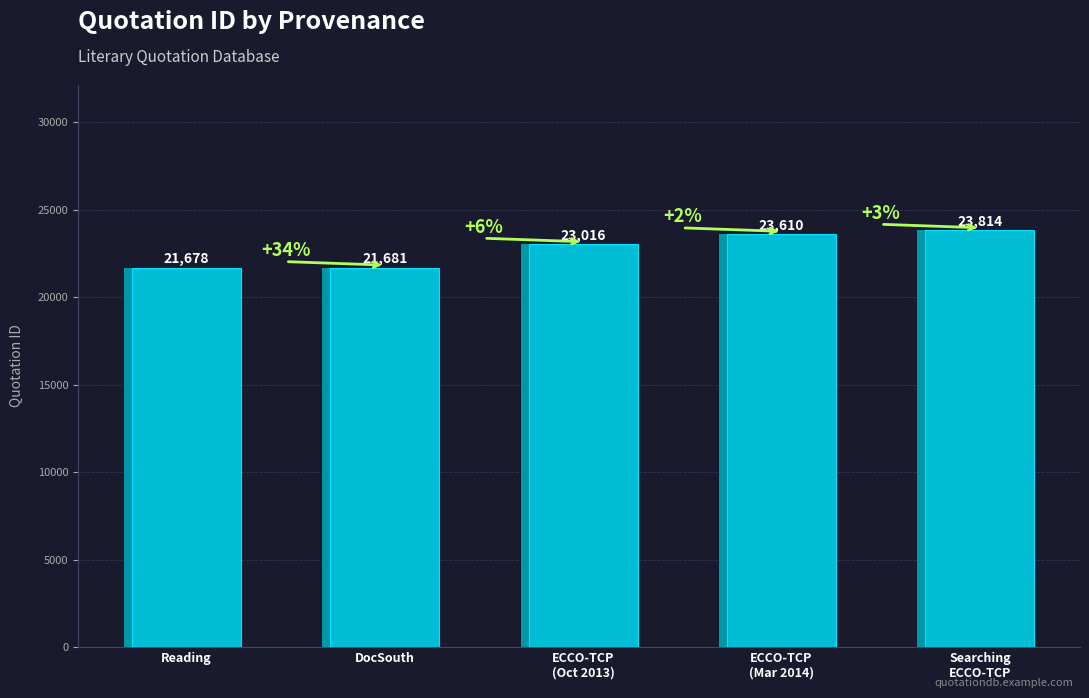

Which category has the lowest value across all series?

Reading